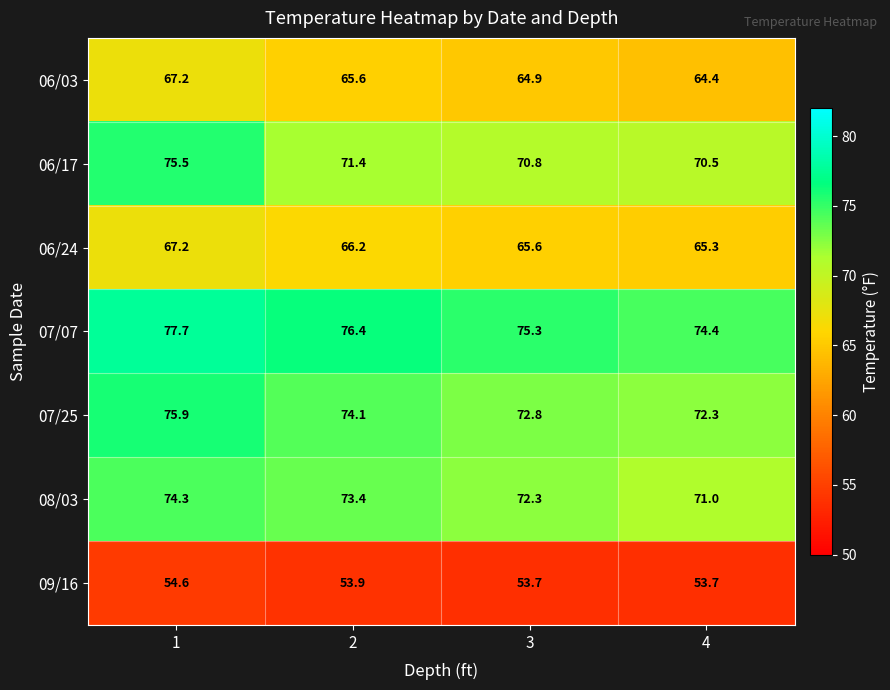

What is the difference between the highest and lowest values at 1?

23.1